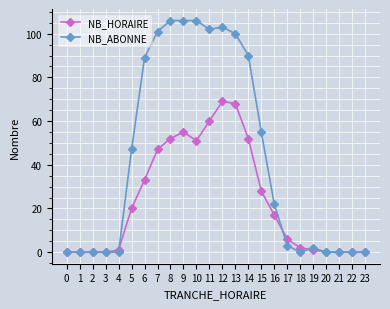

True or false: NB_ABONNE has more than 0 interior local peaks.

True